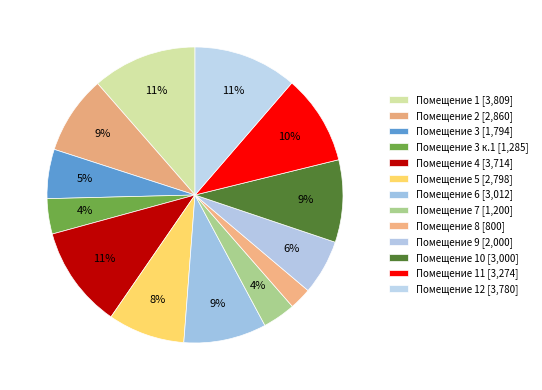

How many slices are in this pie chart?

13